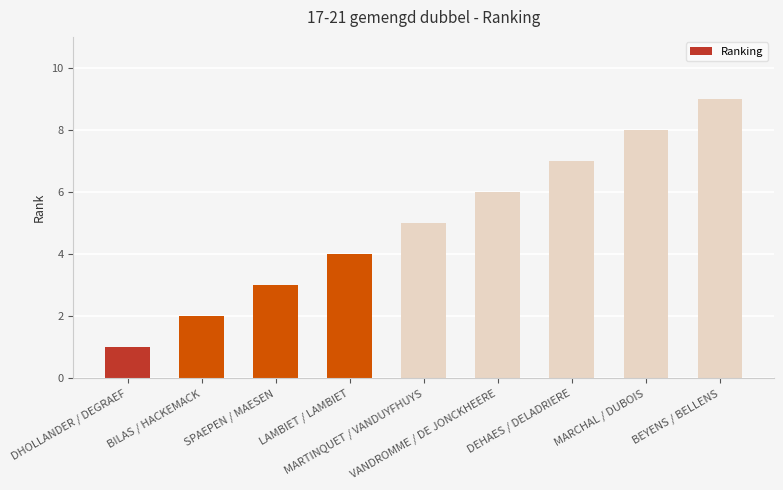

What is the label of the 4th bar from the left?

LAMBIET / LAMBIET